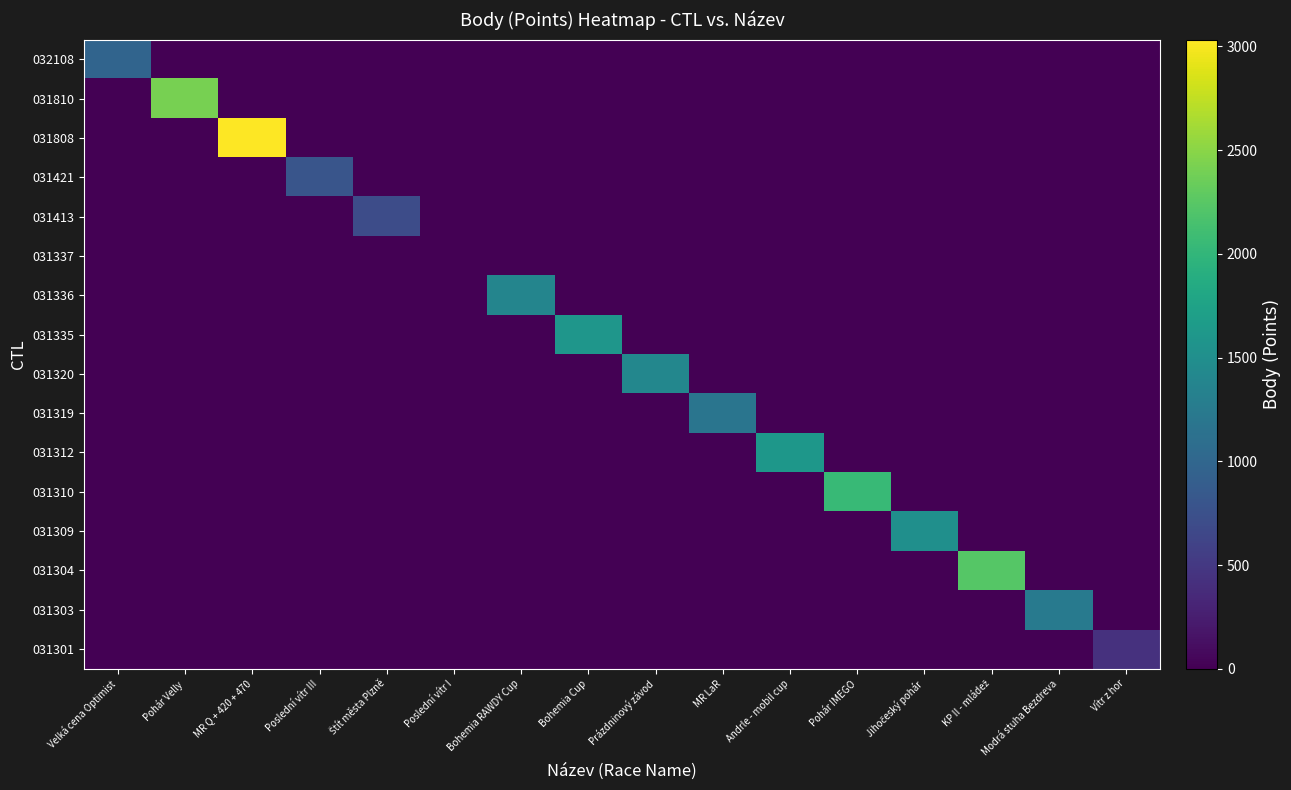

Rank the series at Vítr z hor from lowest to highest value.

032108, 031810, 031808, 031421, 031413, 031337, 031336, 031335, 031320, 031319, 031312, 031310, 031309, 031304, 031303, 031301